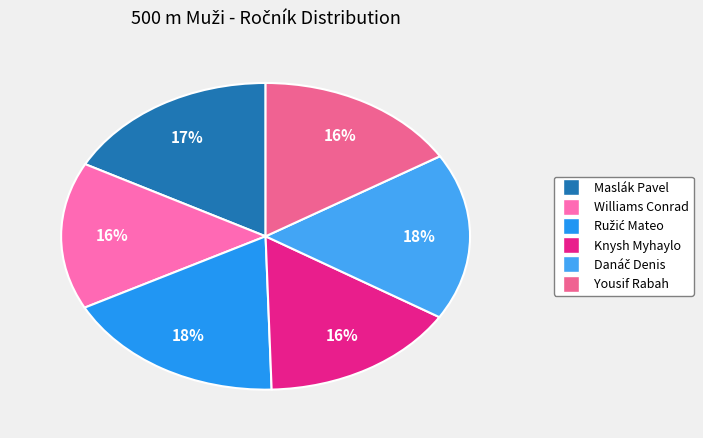

To the nearest percent, what percentage of the pie is Williams Conrad?

16%